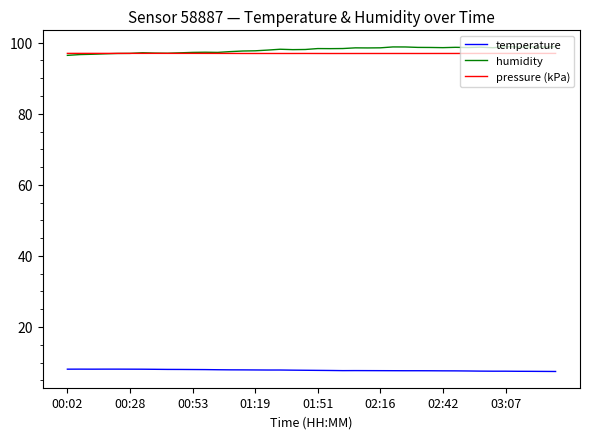

What is the average value of the pressure (kPa) series?

97.0